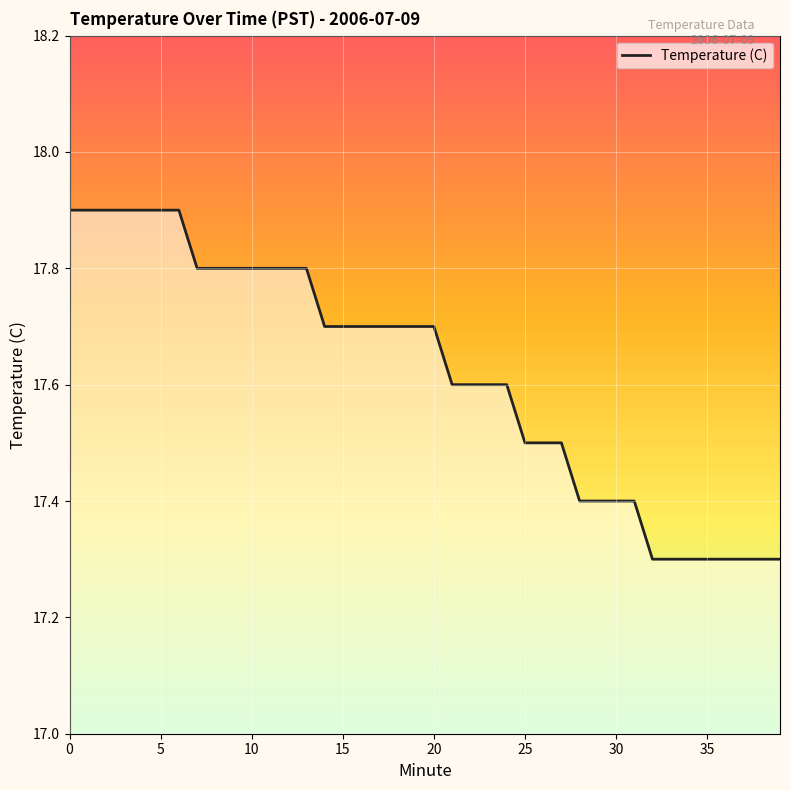

What is the maximum value shown in the chart?

17.9